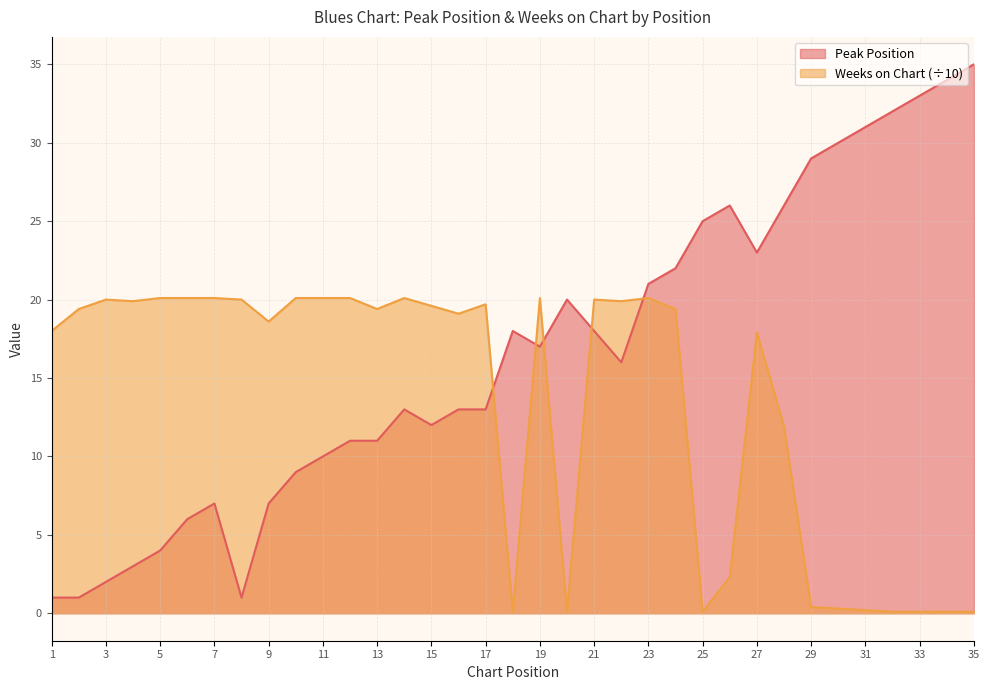

Between 6 and 17, which series saw the biggest shift?

Peak Position